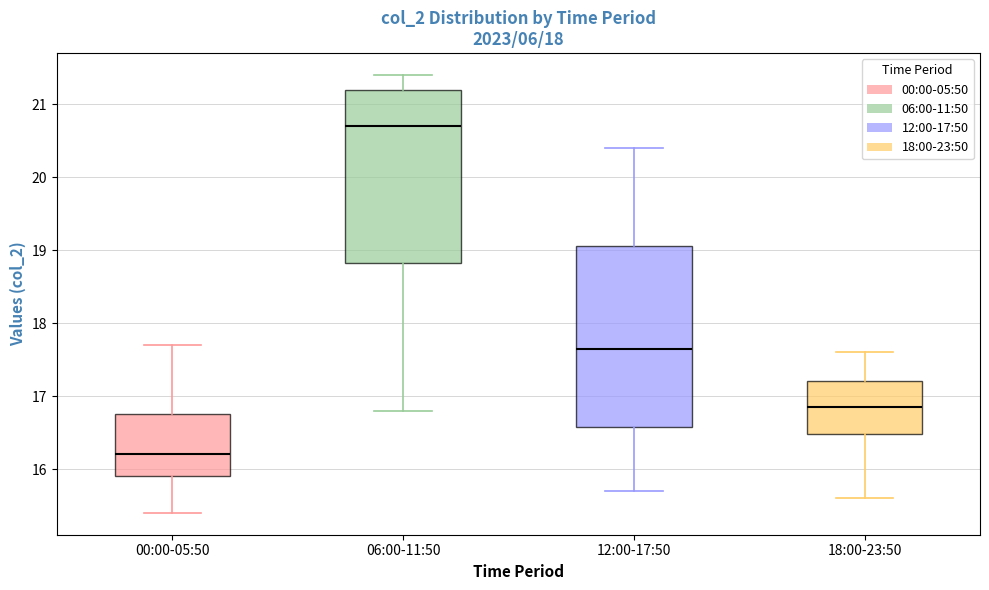

Which box has the highest median line?

06:00-11:50